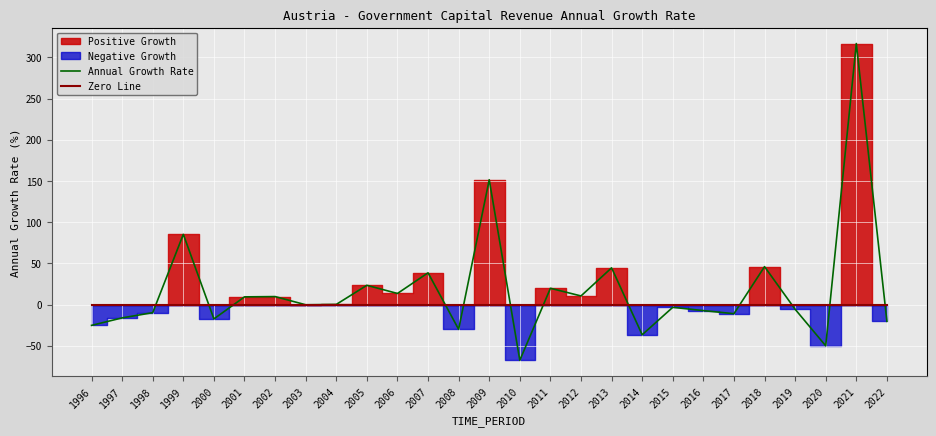

Is the value of Annual Growth Rate at 2011 greater than the value of Zero Line at 2021?

Yes